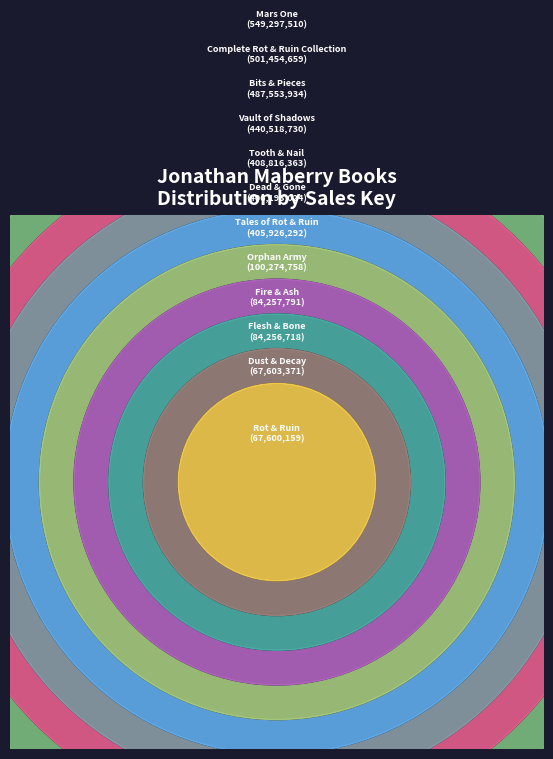

To the nearest percent, what percentage of the pie is Flesh & Bone?

2%